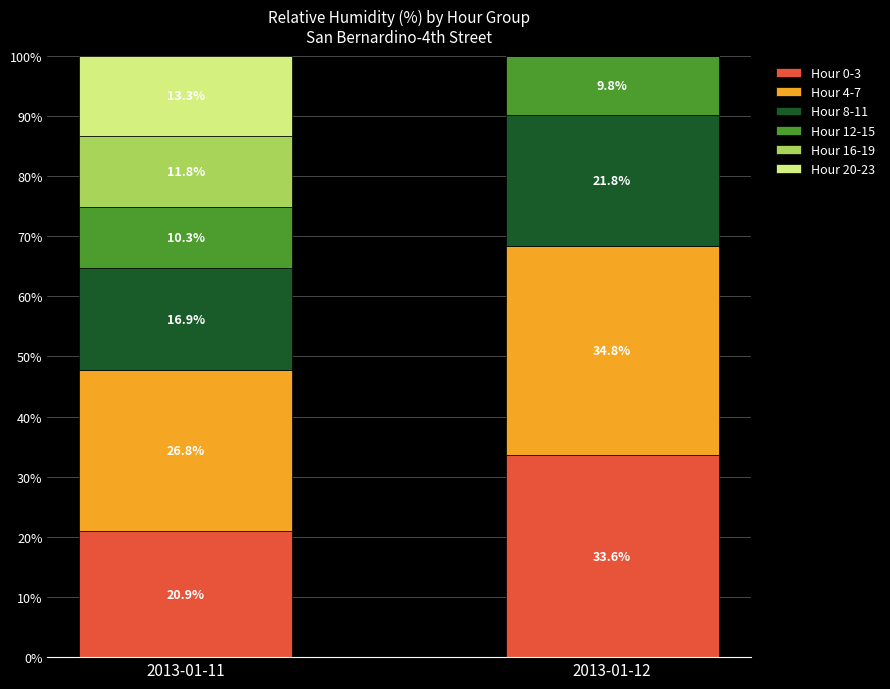

What is the total value across all series at 2013-01-12?

100.0